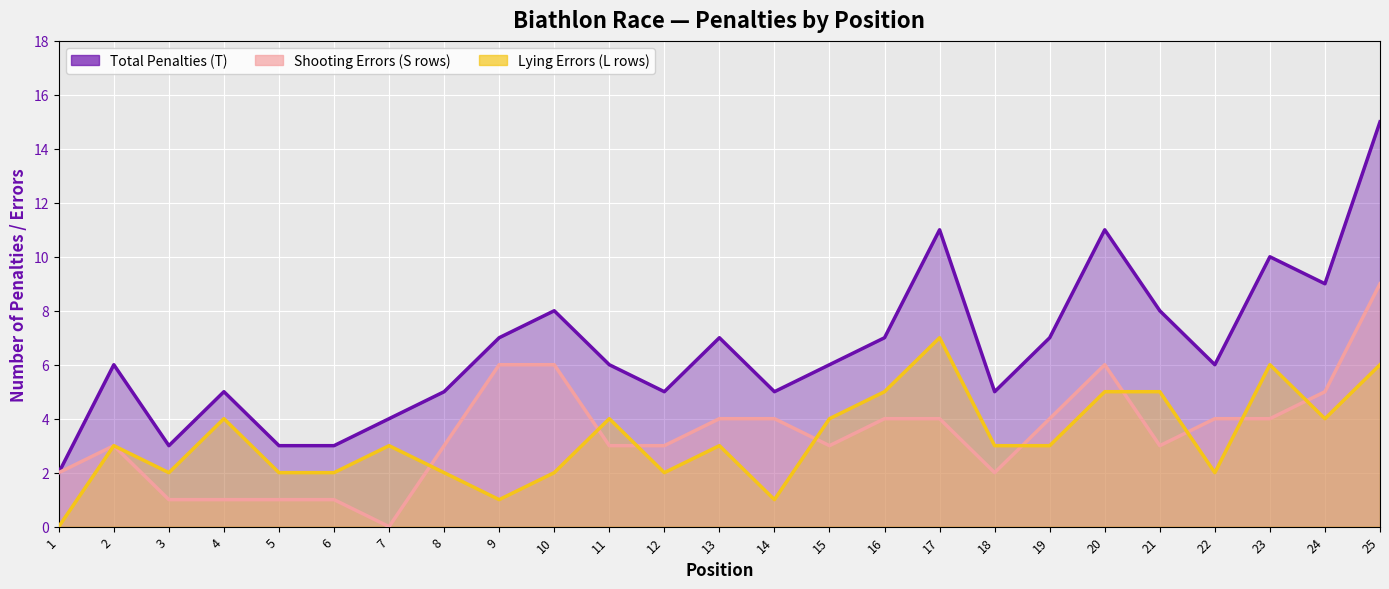

What is the difference between the second highest and minimum values in the Shooting Errors (S rows) series?

6